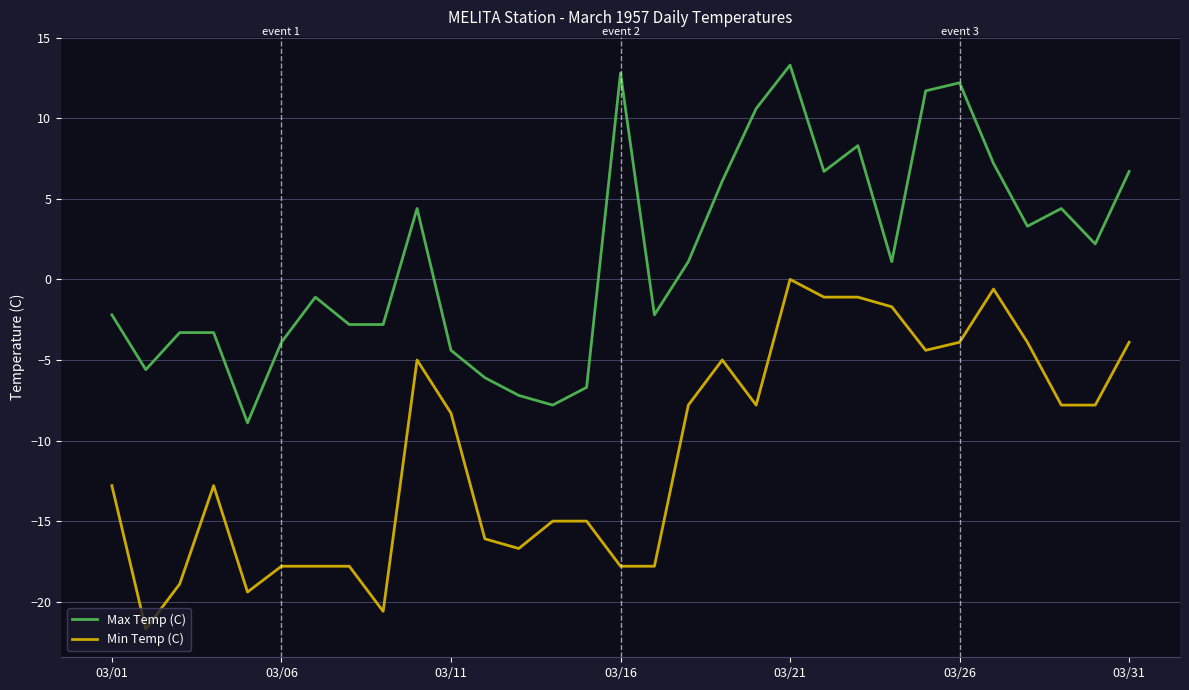

True or false: Max Temp (C) and Min Temp (C) intersect in this chart.

False